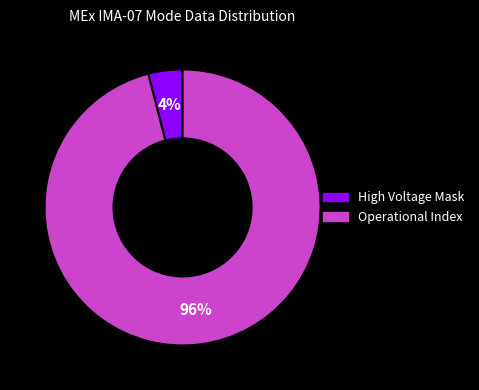

Is there a majority slice in this chart?

Yes